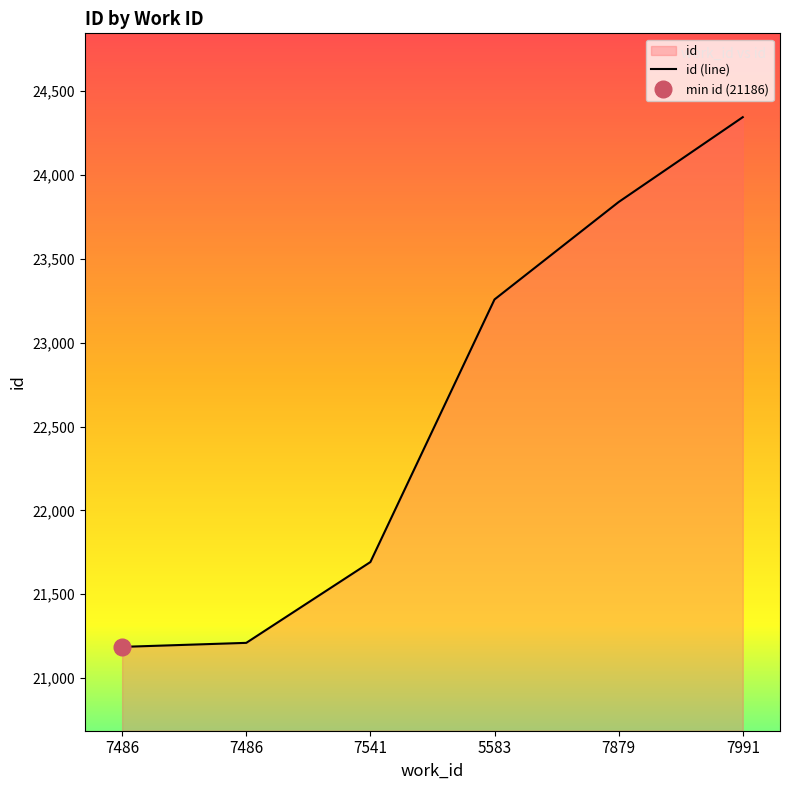

What is the minimum value shown in the chart?

21186